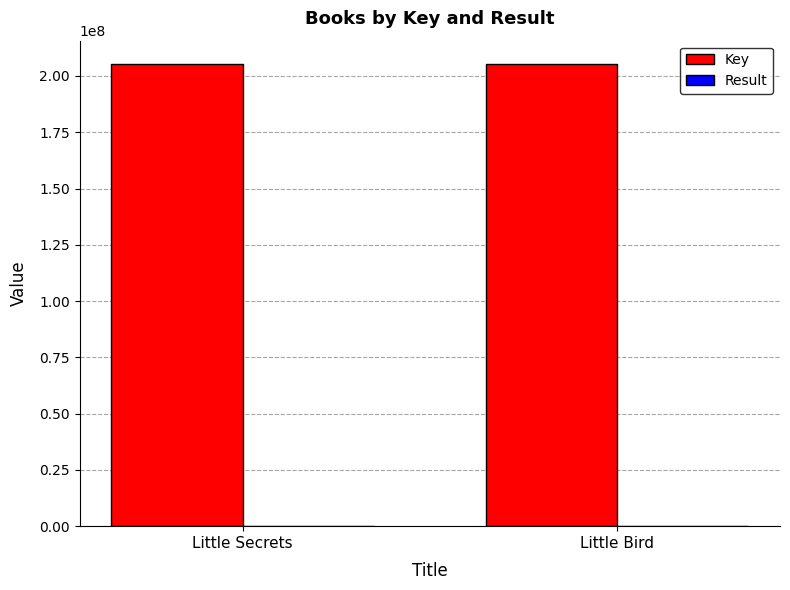

What is the total value across all series at Little Secrets?

205418462